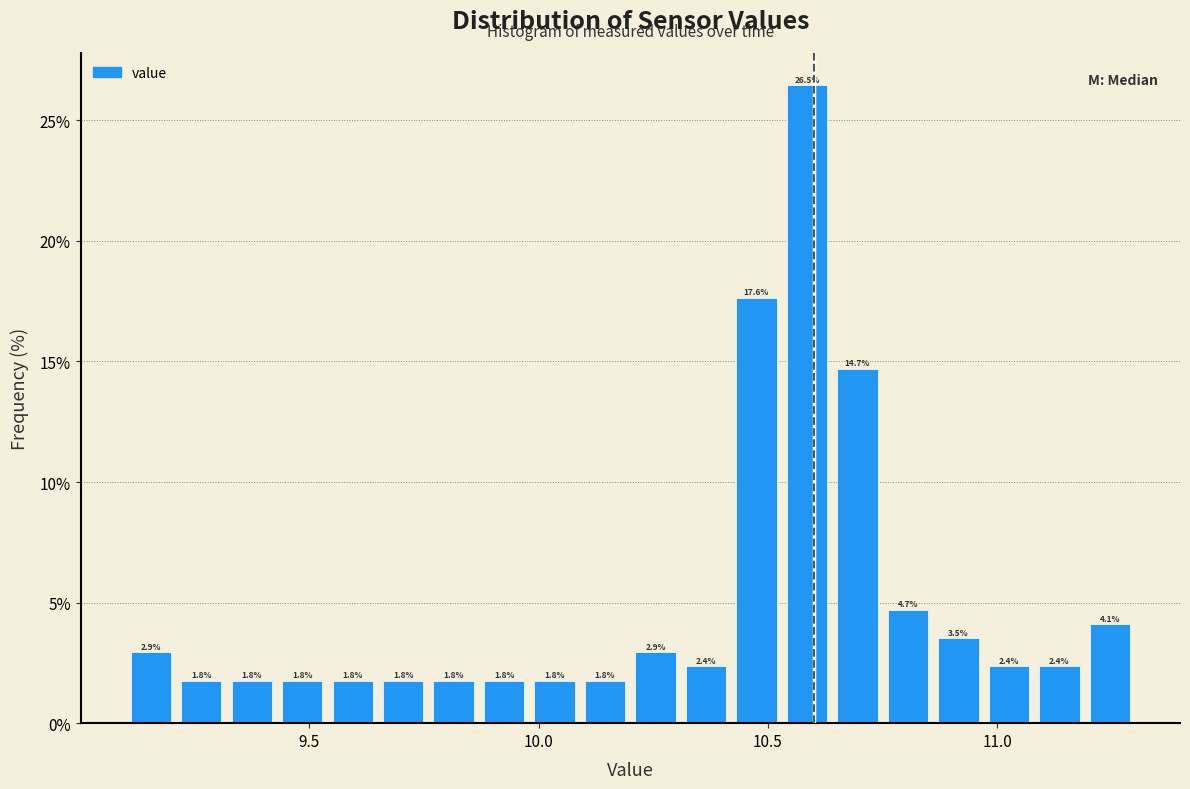

Read against the x-axis, roughly where is the centre of the tallest bar?

10.60